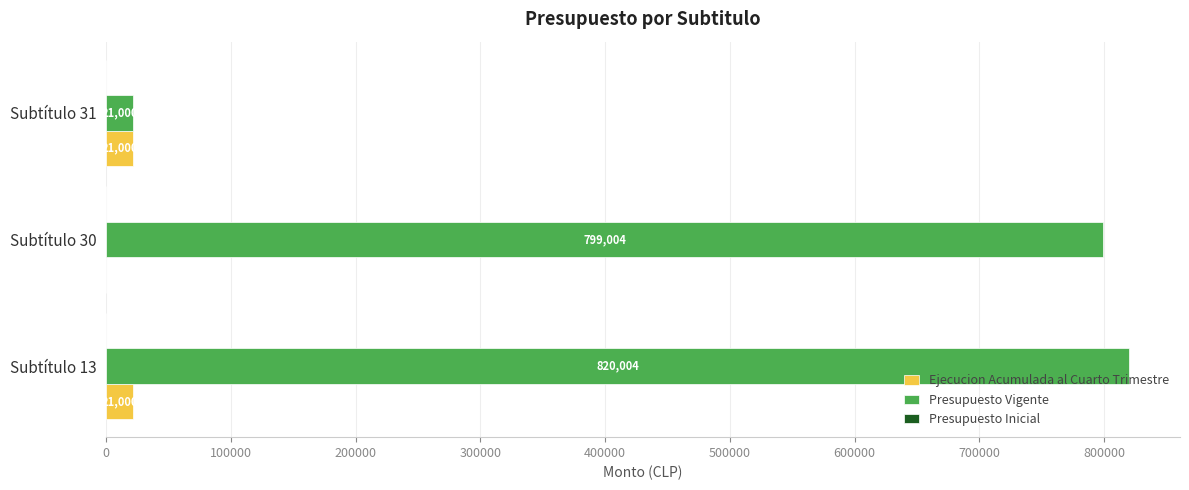

Which series has the largest total across all categories?

Presupuesto Vigente